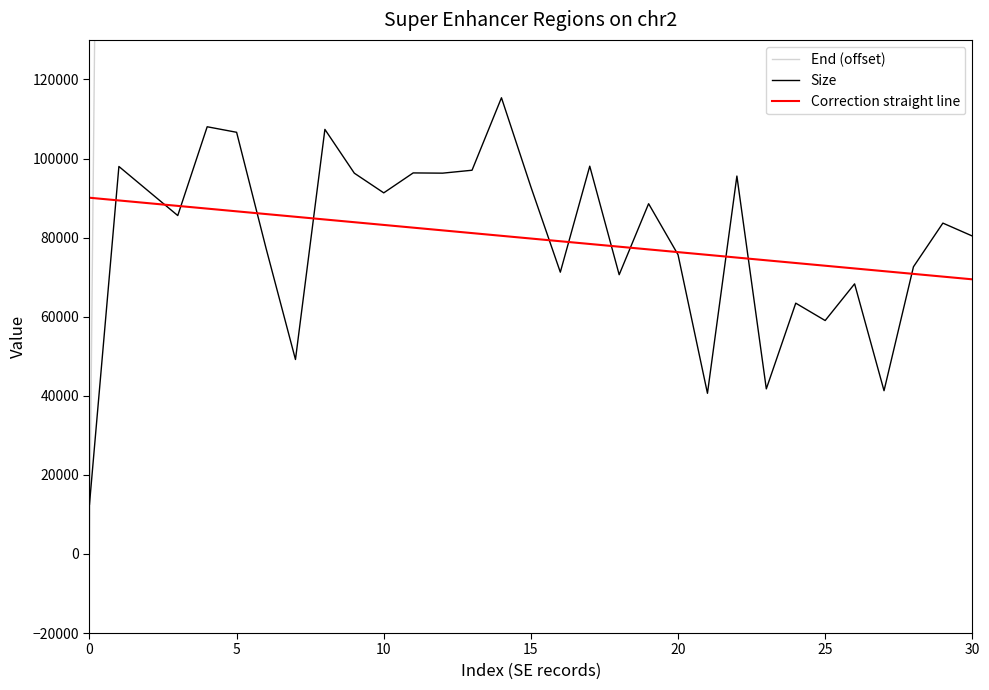

After their last crossing, which series has the higher values: Size or End (offset)?

End (offset)